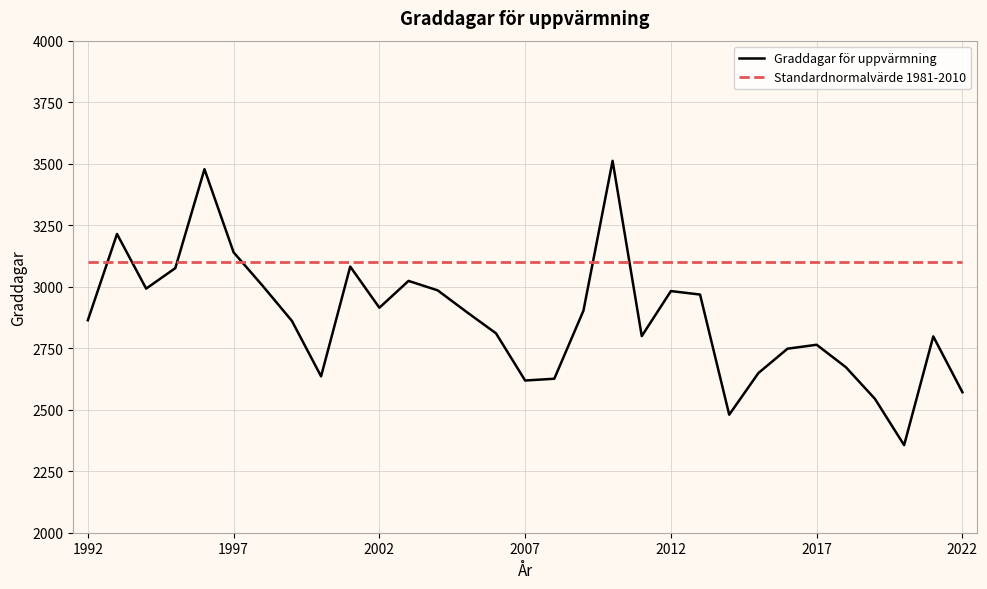

List the labels in order of value, largest first.

2010, 1996, 1993, 1997, 2001, 1995, 2003, 1998, 1994, 2004, 2012, 2013, 2002, 2009, 2005, 1992, 1999, 2006, 2011, 2021, 2017, 2016, 2018, 2015, 2000, 2008, 2007, 2022, 2019, 2014, 2020